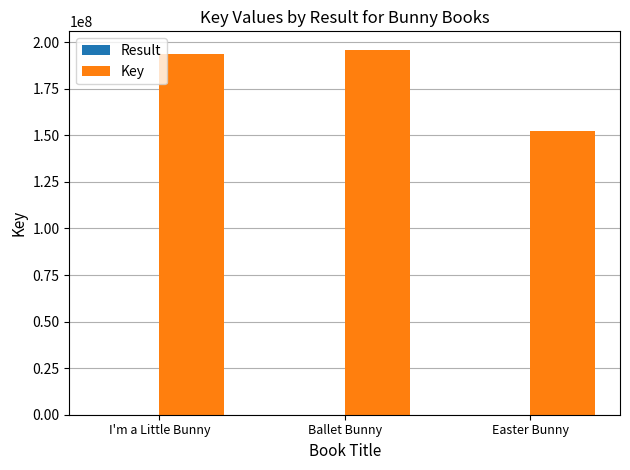

Which series changed the most between Ballet Bunny and Easter Bunny?

Key